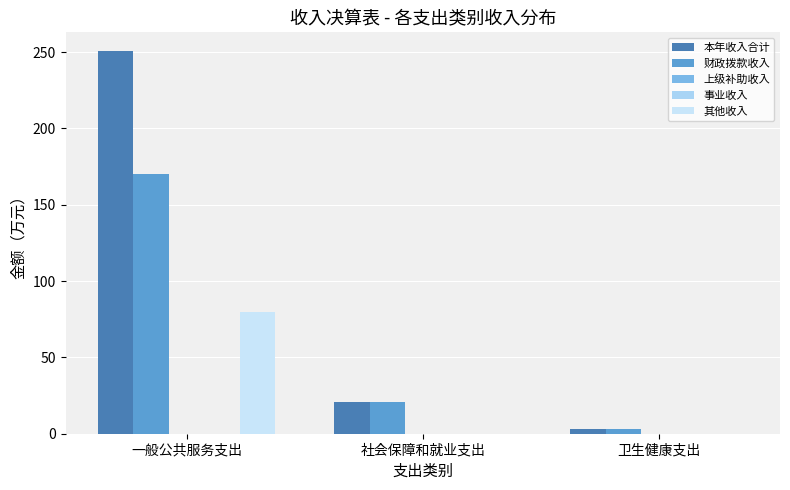

How many bars are there in total?

15